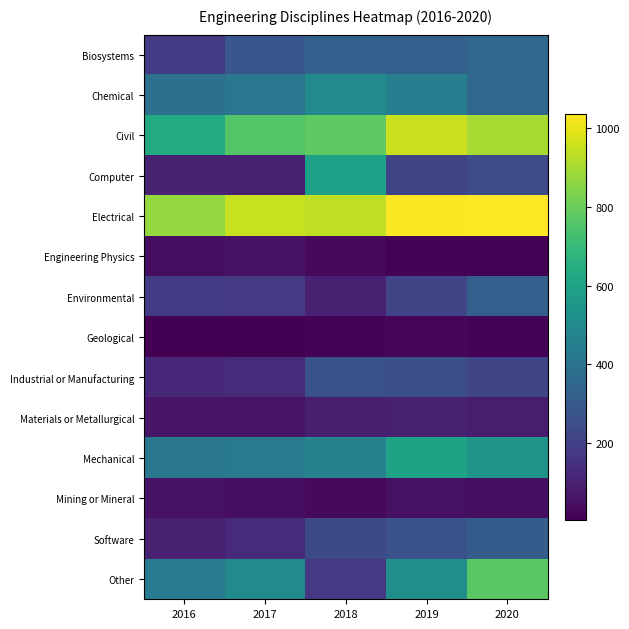

Between 2017 and 2019, which series saw the biggest shift?

Civil